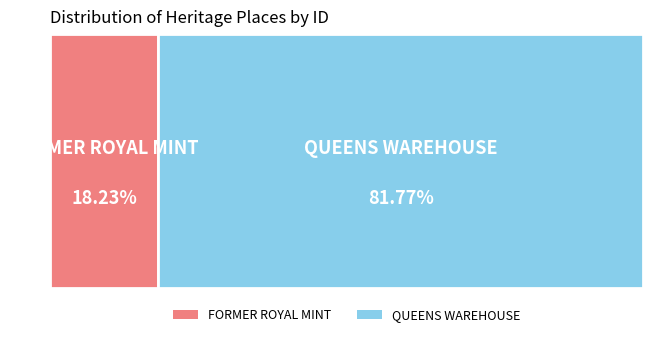

Which slice is the smallest?

FORMER ROYAL MINT